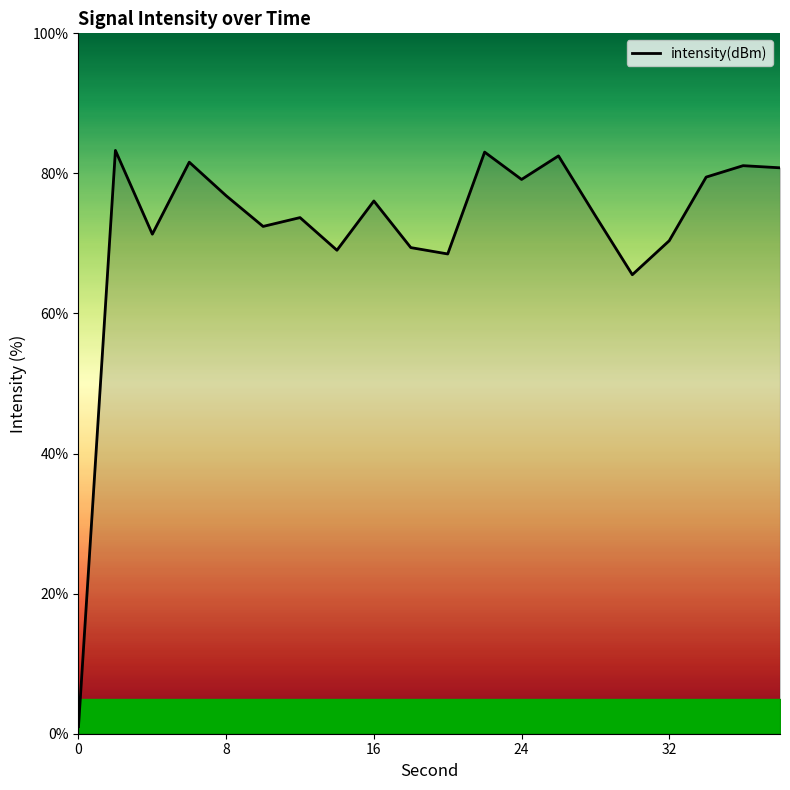

What is the average value?

72.0